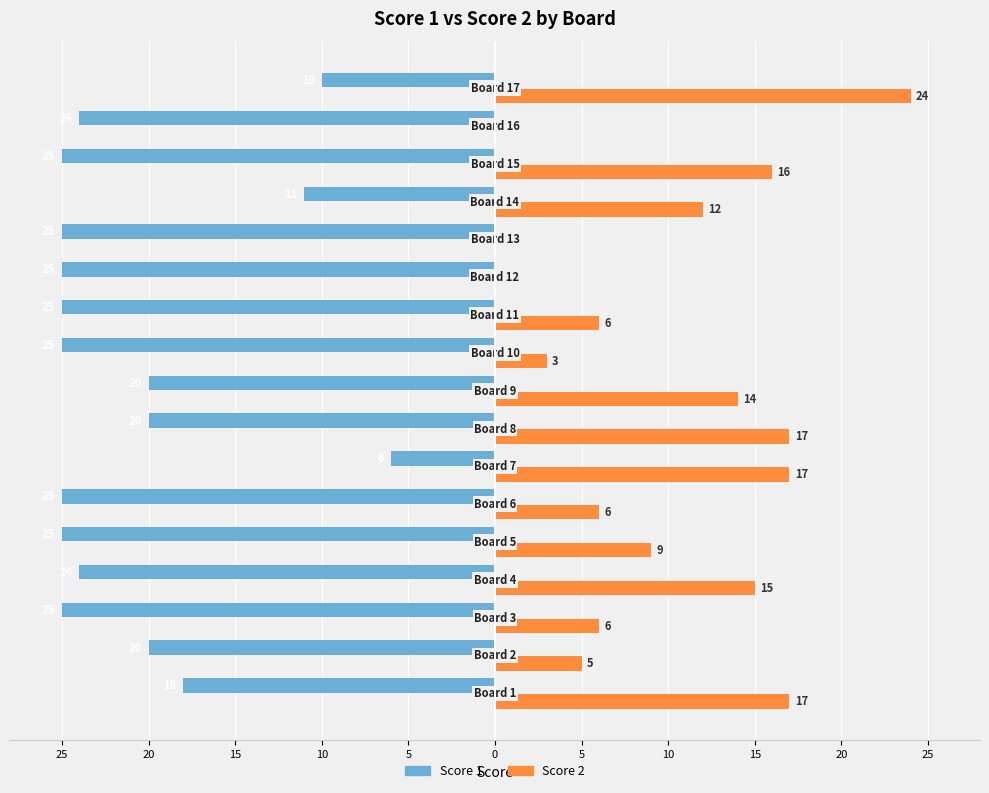

What are all the series names shown in the legend?

Score 1, Score 2